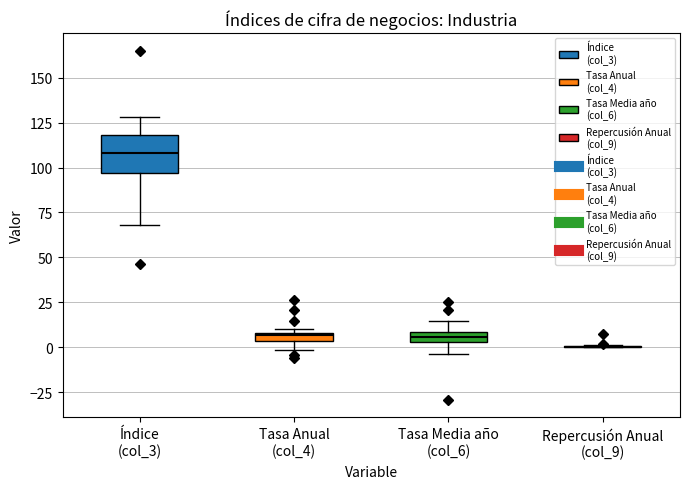

Comparing the boxes themselves (not the whiskers), which one is the tallest?

Índice (col_3)